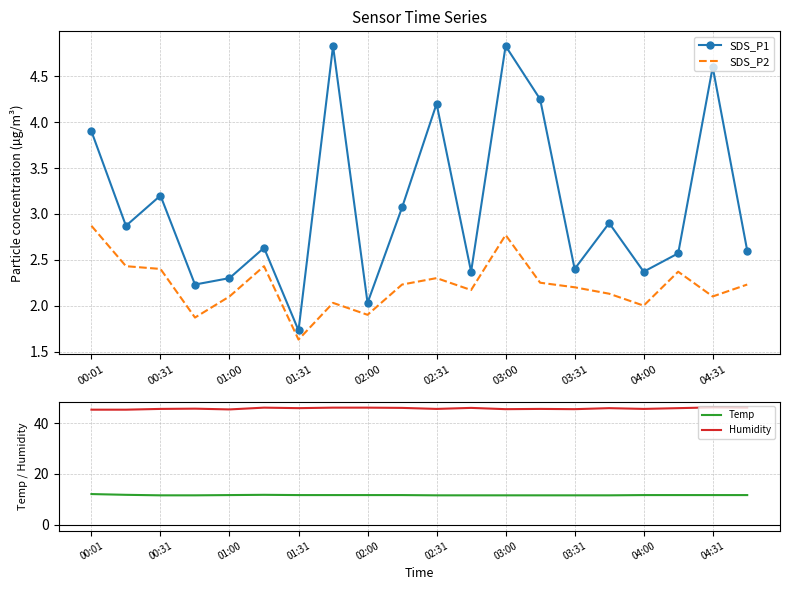

True or false: SDS_P2 and SDS_P1 cross at least once.

False